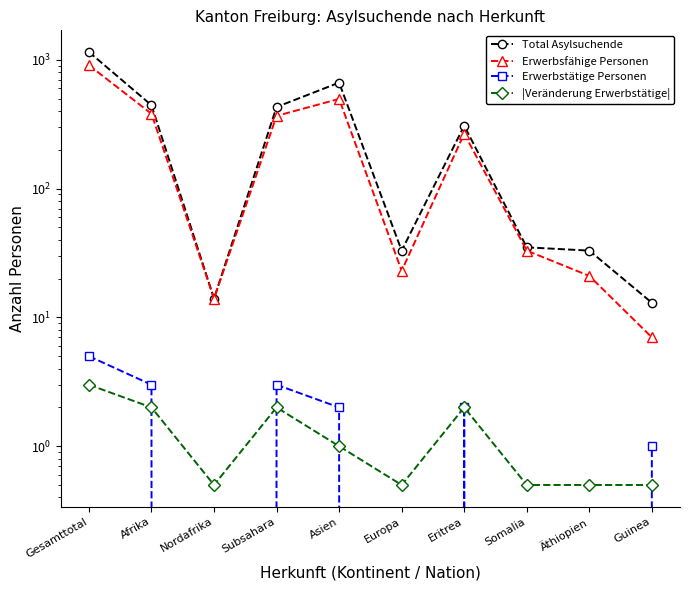

At which category is the sum across all series the highest?

Gesamttotal